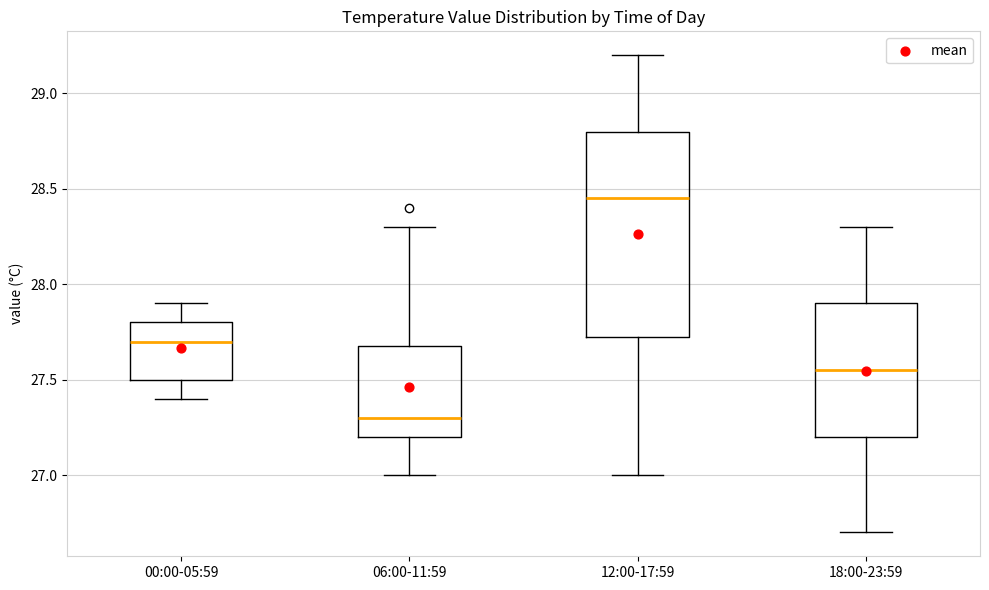

Comparing the boxes themselves (not the whiskers), which one is the tallest?

12:00-17:59